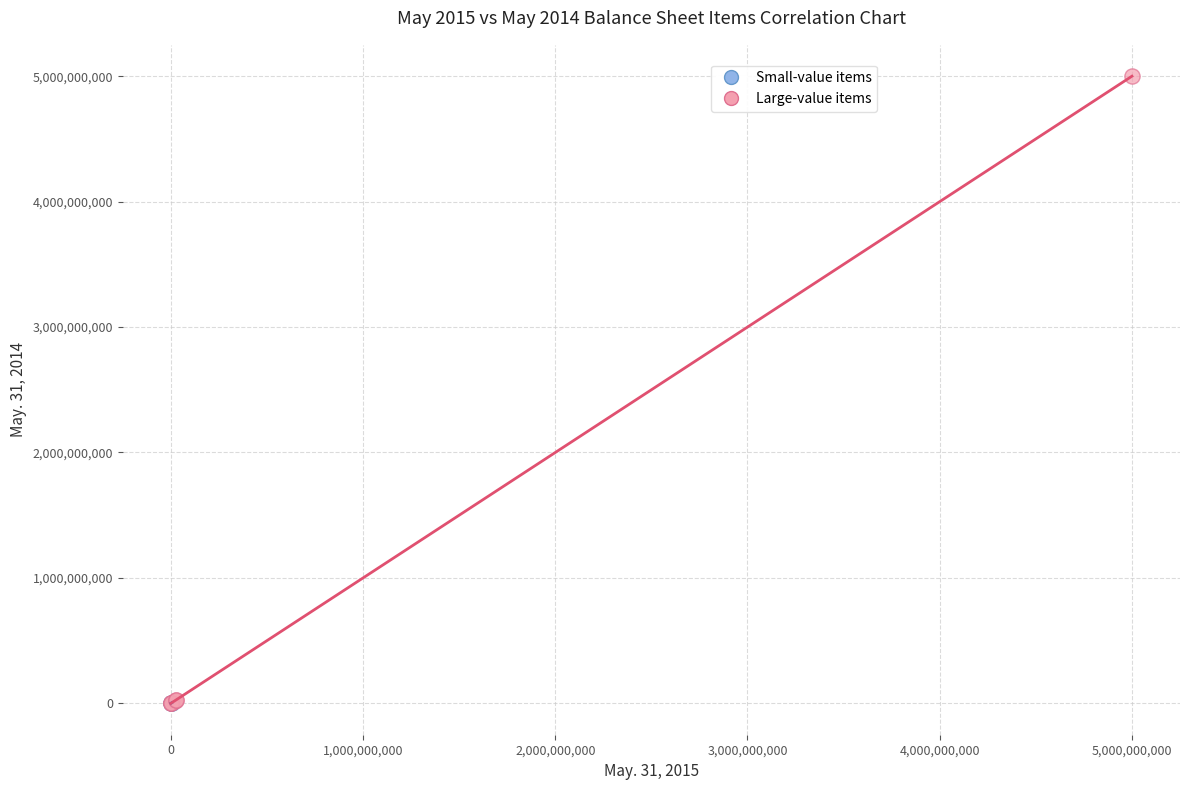

Which series reaches the maximum Y coordinate?

Large-value items